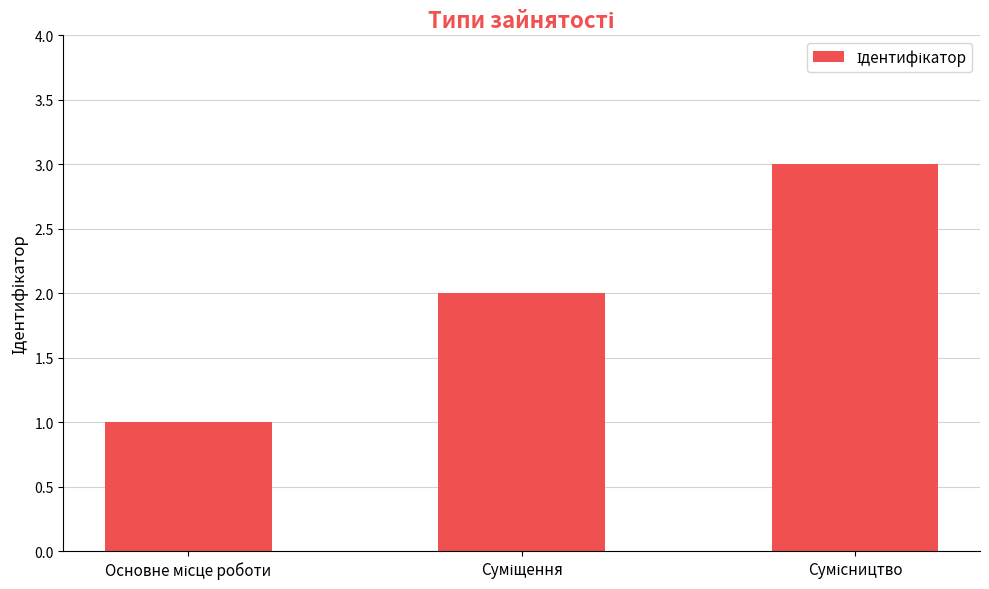

What is the sum of all values?

6